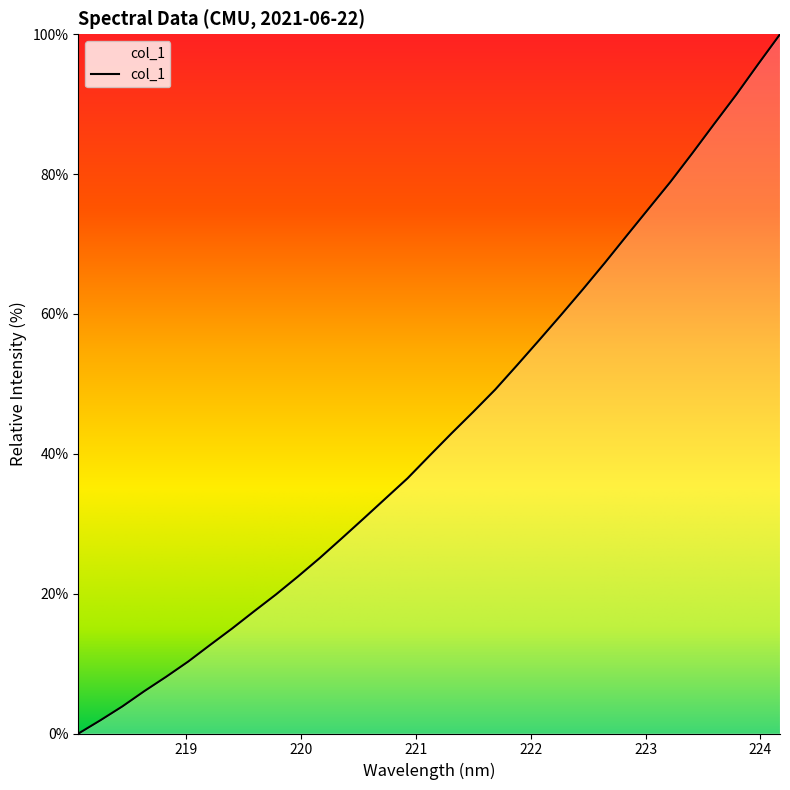

What is the difference between the maximum and minimum values?

100.0